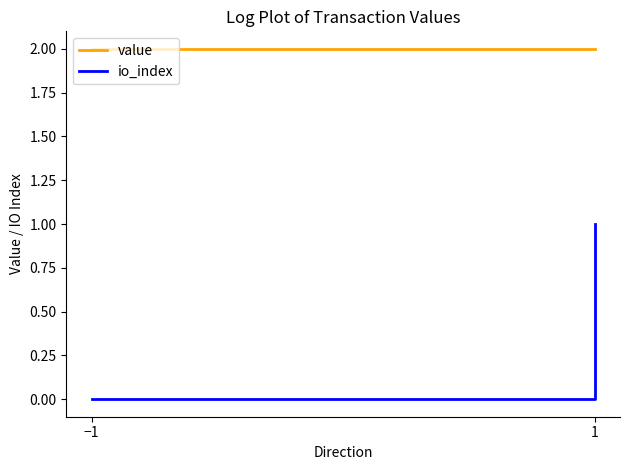

Which has a higher value, −1 or 1?

−1